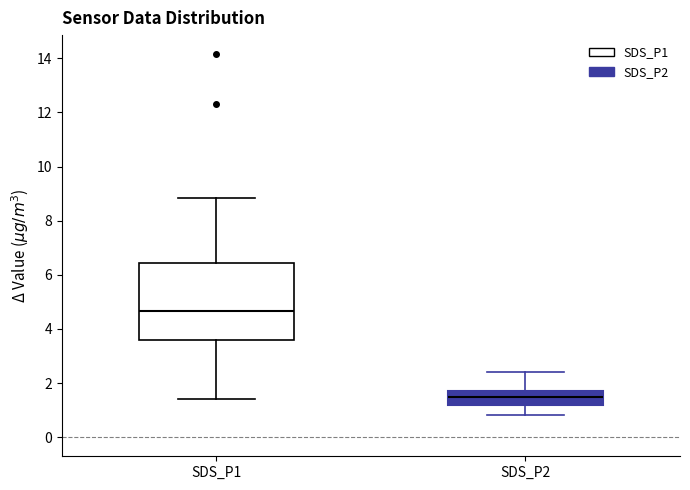

Where does the lower whisker of the box for SDS_P2 end on the y-axis? The values are not printed on the chart, so give them approximately, as read against the axis.

0.8